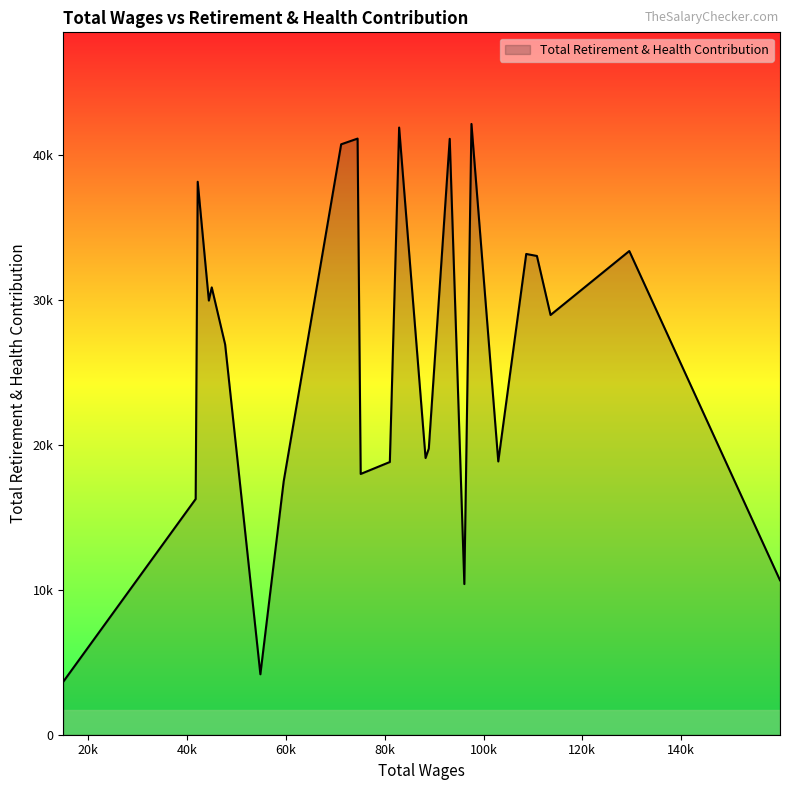

Is this an area chart (filled region under the line)?

Yes